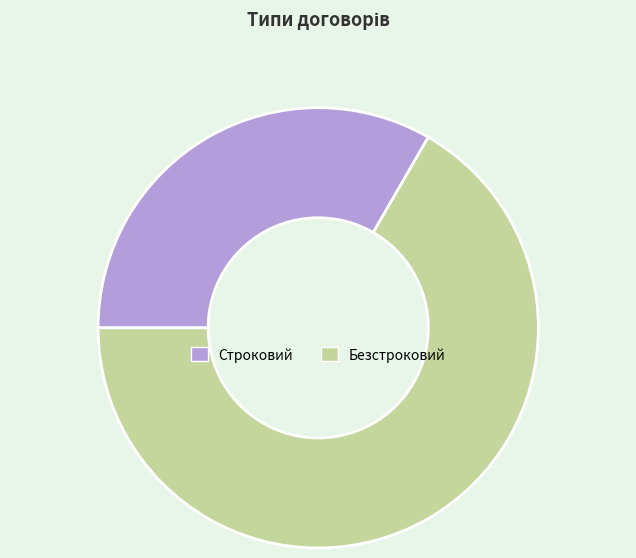

Is it true that Безстроковий is 67% of the pie?

True